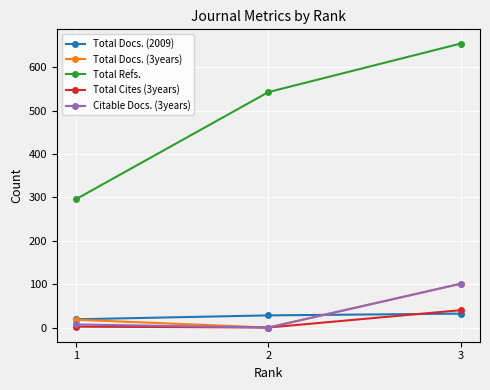

What is the minimum value for Total Docs. (2009)?

19